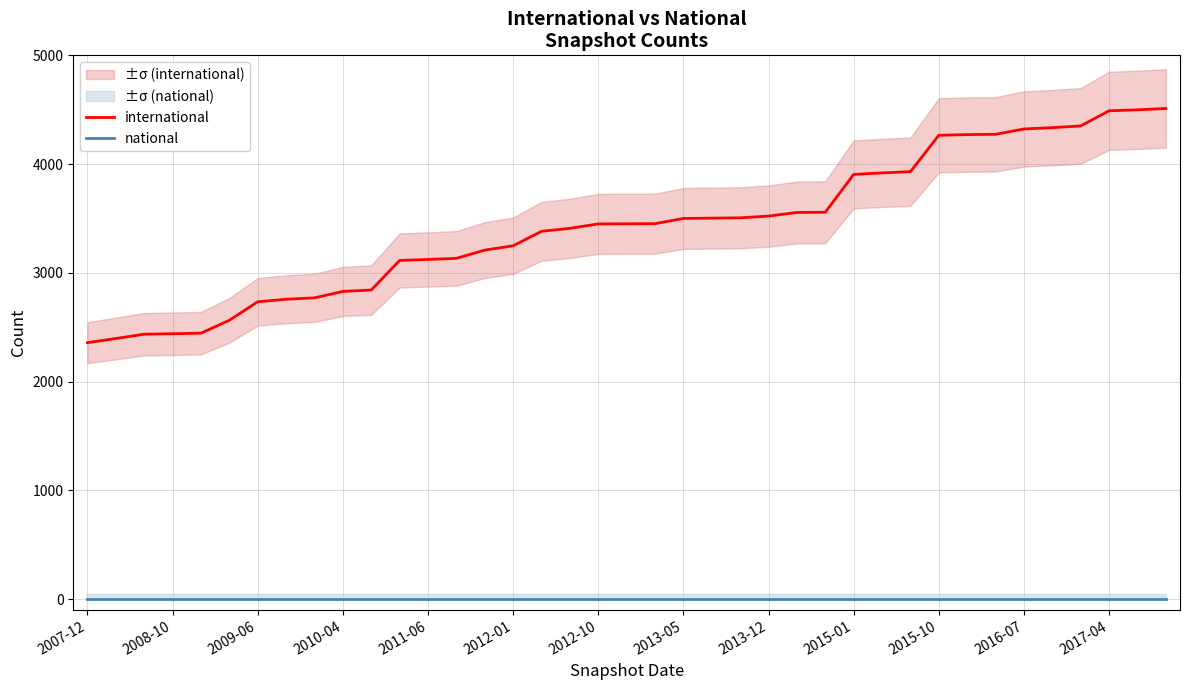

True or false: international and national intersect in this chart.

False